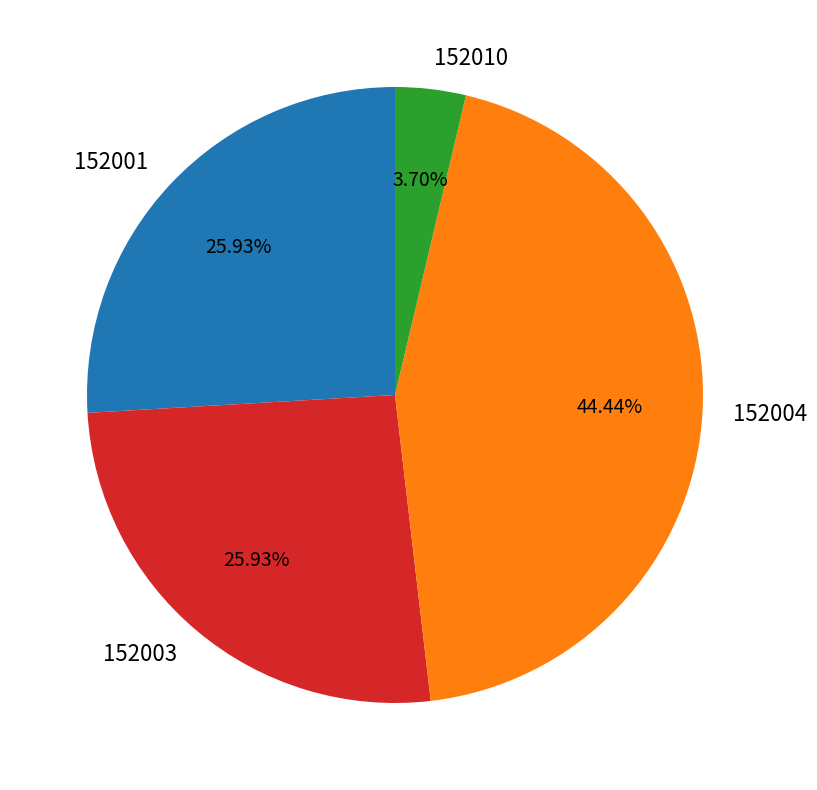

What is the smallest slice in the pie chart?

152010